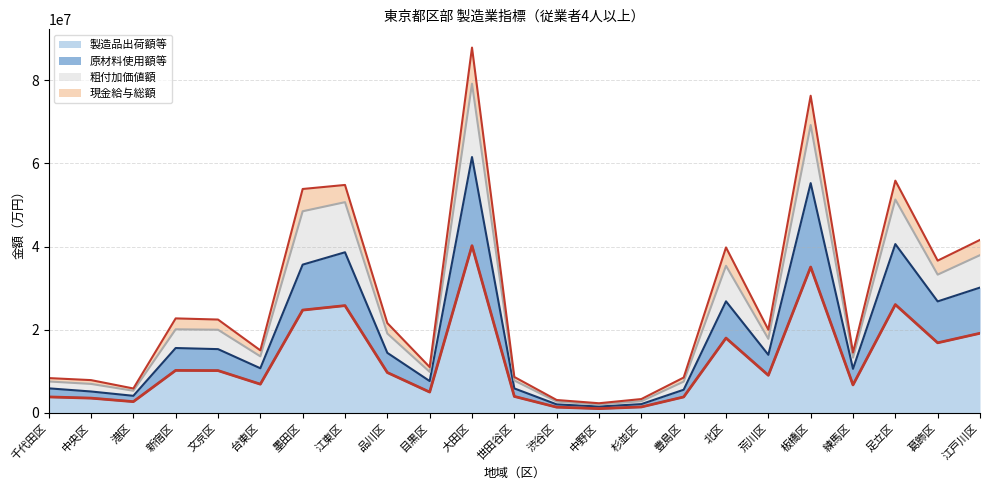

At which category is the sum across all series the highest?

大田区